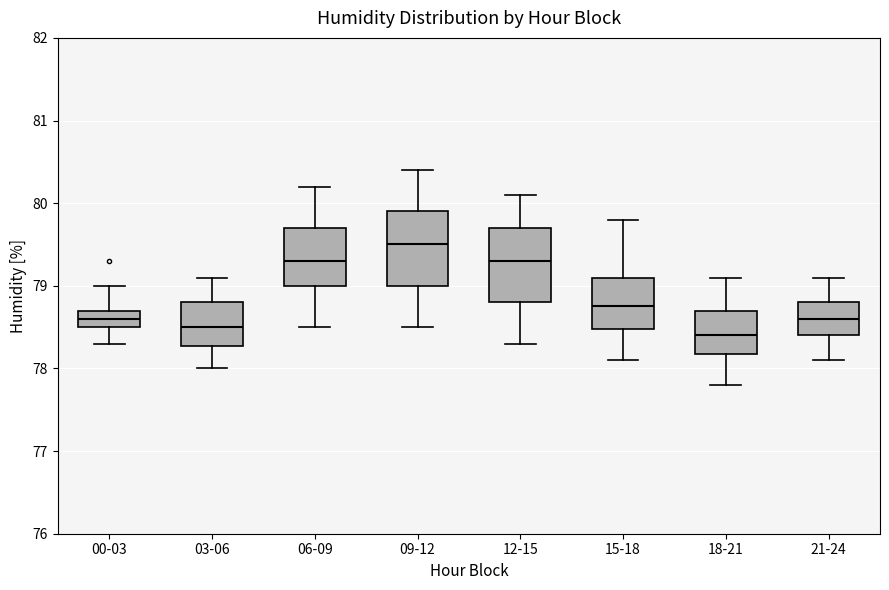

Reading left to right, transcribe this box plot: for each box, give where its median line is, the range the box spans, and where its two whiskers end, as read against the y-axis. The values are not printed on the chart, so give them approximately, as read against the axis.

00-03: median 78.6, box 78.5 to 78.7, whiskers 78.3 to 79.0
03-06: median 78.5, box 78.3 to 78.8, whiskers 78.0 to 79.1
06-09: median 79.3, box 79.0 to 79.7, whiskers 78.5 to 80.2
09-12: median 79.5, box 79.0 to 79.9, whiskers 78.5 to 80.4
12-15: median 79.3, box 78.8 to 79.7, whiskers 78.3 to 80.1
15-18: median 78.8, box 78.5 to 79.1, whiskers 78.1 to 79.8
18-21: median 78.4, box 78.2 to 78.7, whiskers 77.8 to 79.1
21-24: median 78.6, box 78.4 to 78.8, whiskers 78.1 to 79.1